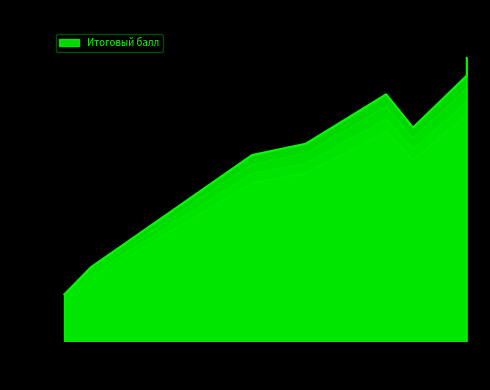

List the labels in order of value, largest first.

18, 18, 15, 15, 13, 16, 12, 10, 7, 4, 3